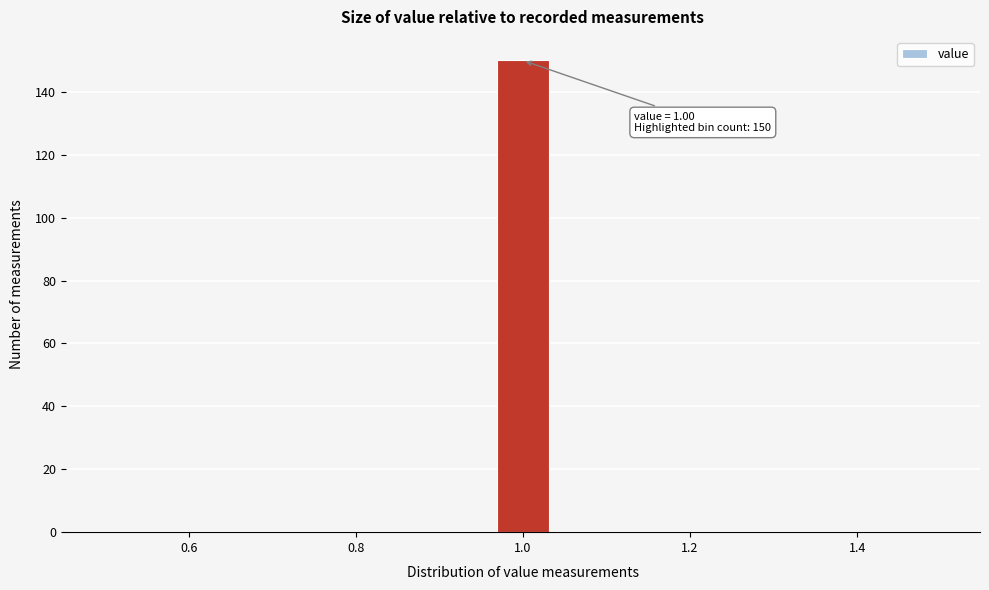

Read against the x-axis, roughly where is the centre of the tallest bar?

1.00